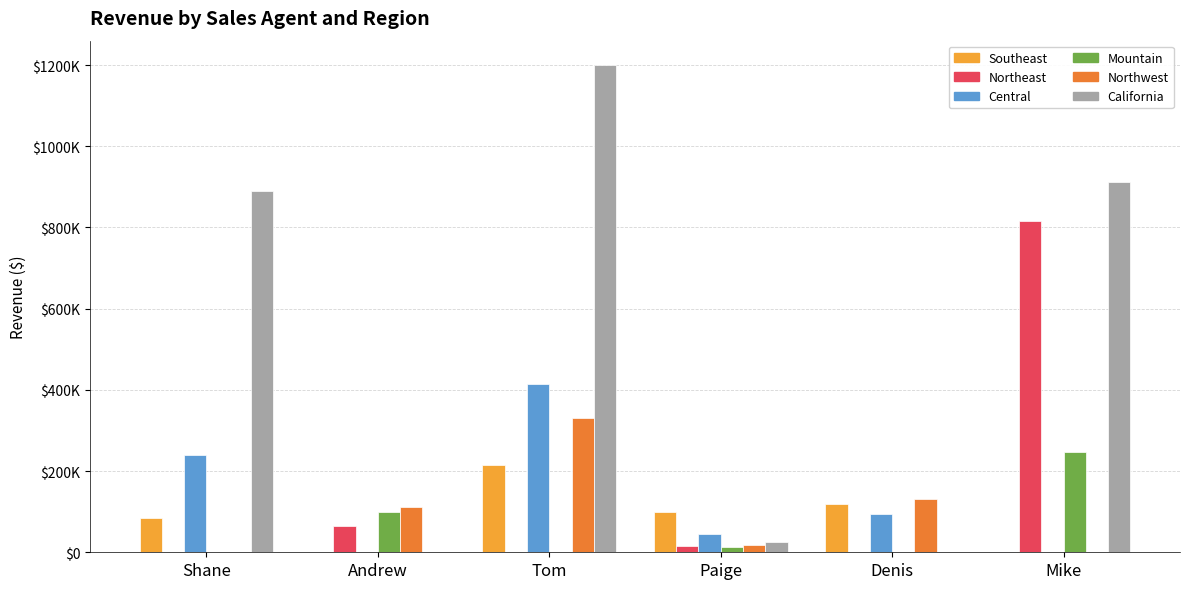

Are the bars horizontal?

No